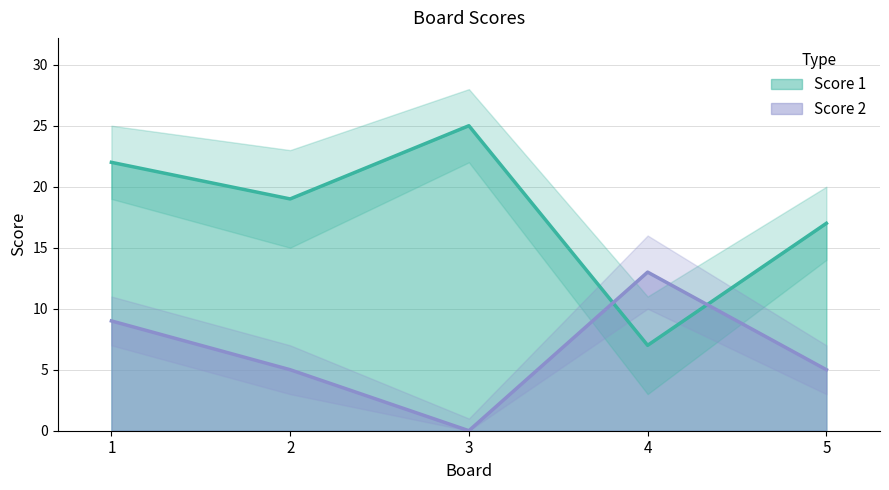

What is the sum of the Score 2 values at 5 and 3?

5